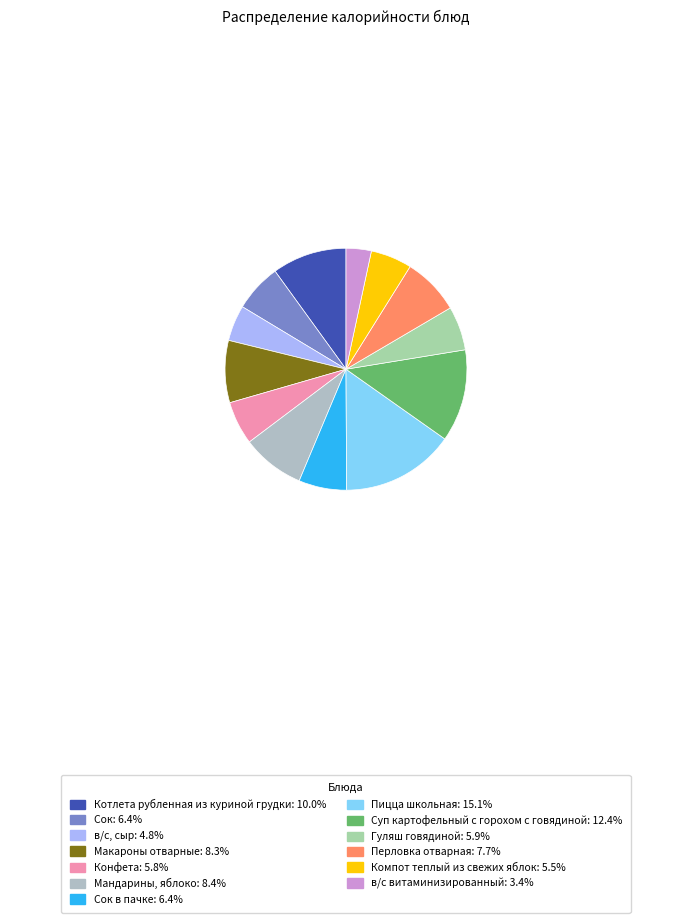

How many segments does this pie chart have?

13